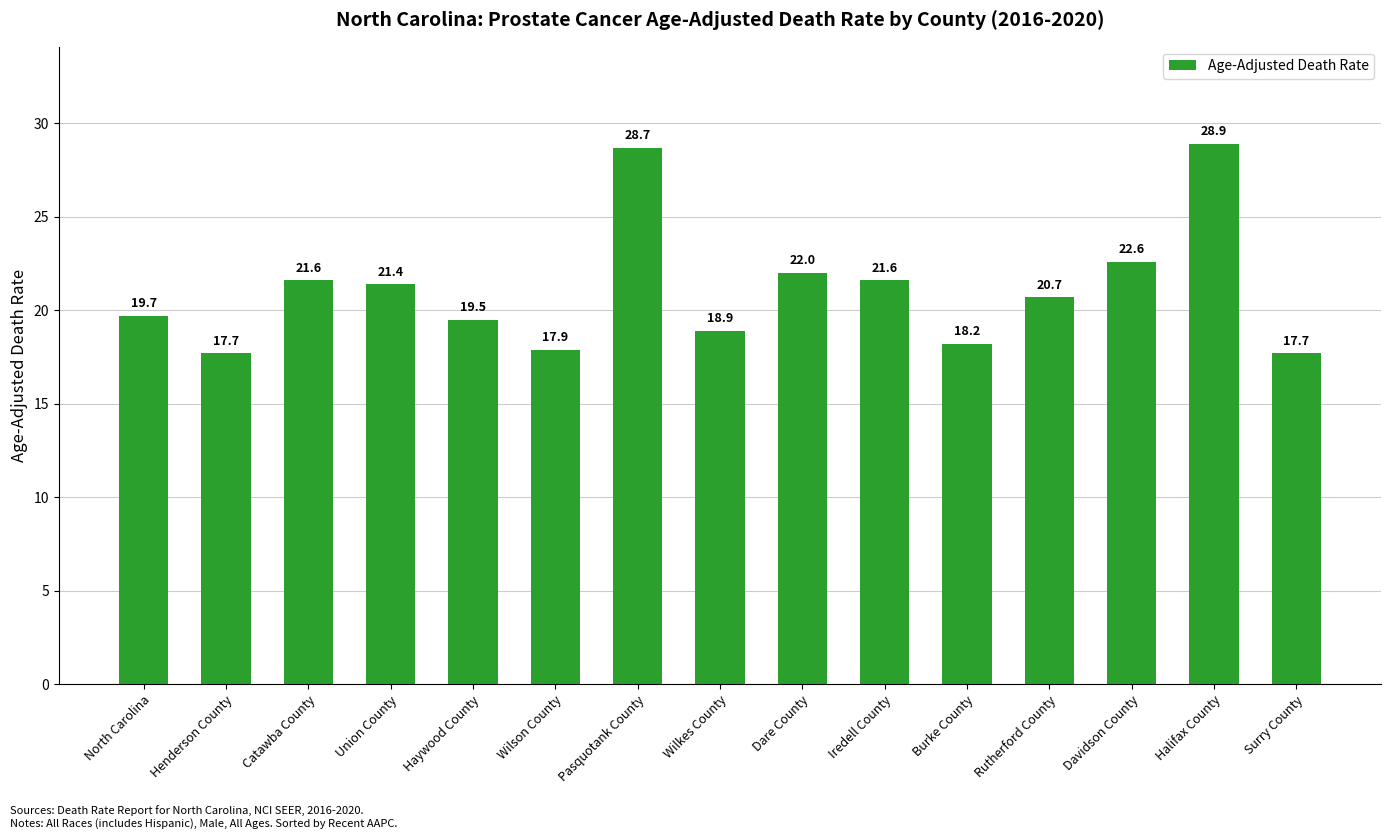

What is the difference between the maximum and minimum values?

11.2